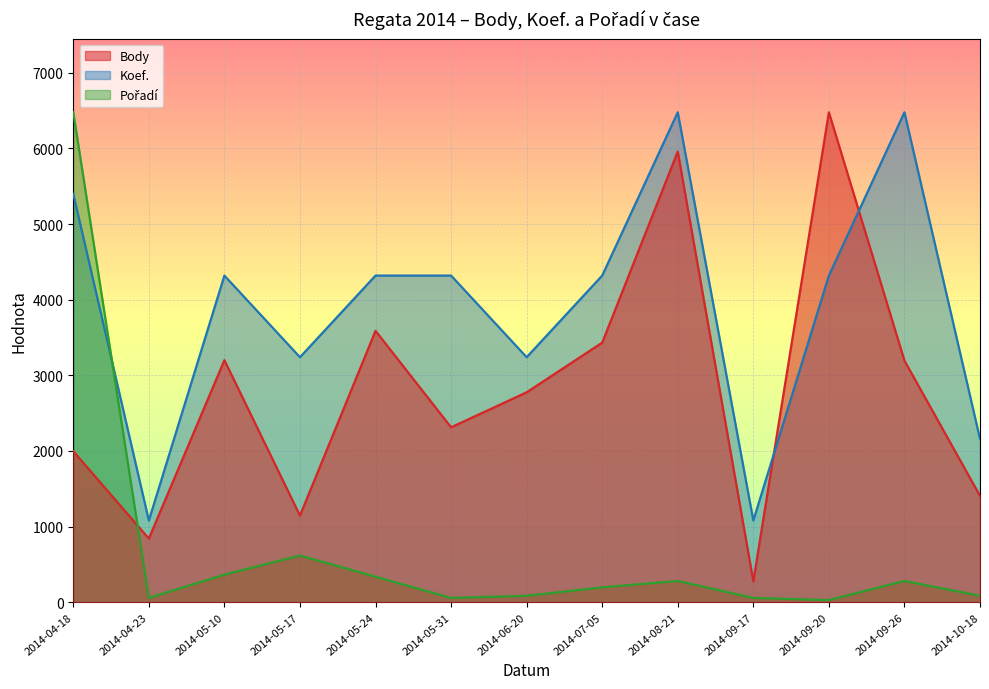

Which series changed the most between 2014-04-18 and 2014-08-21?

Pořadí